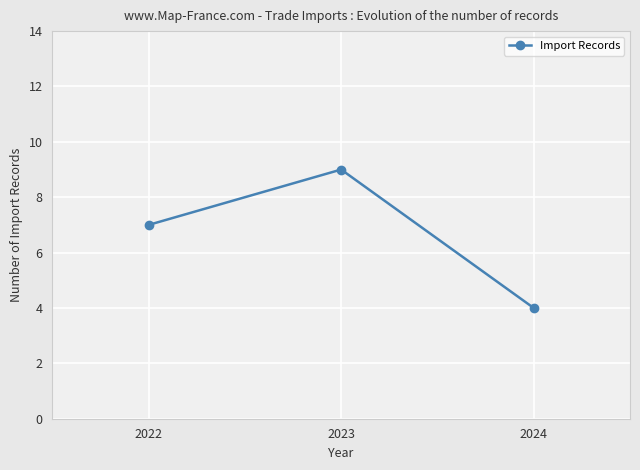

What is the difference between the values at 2022 and 2023?

2